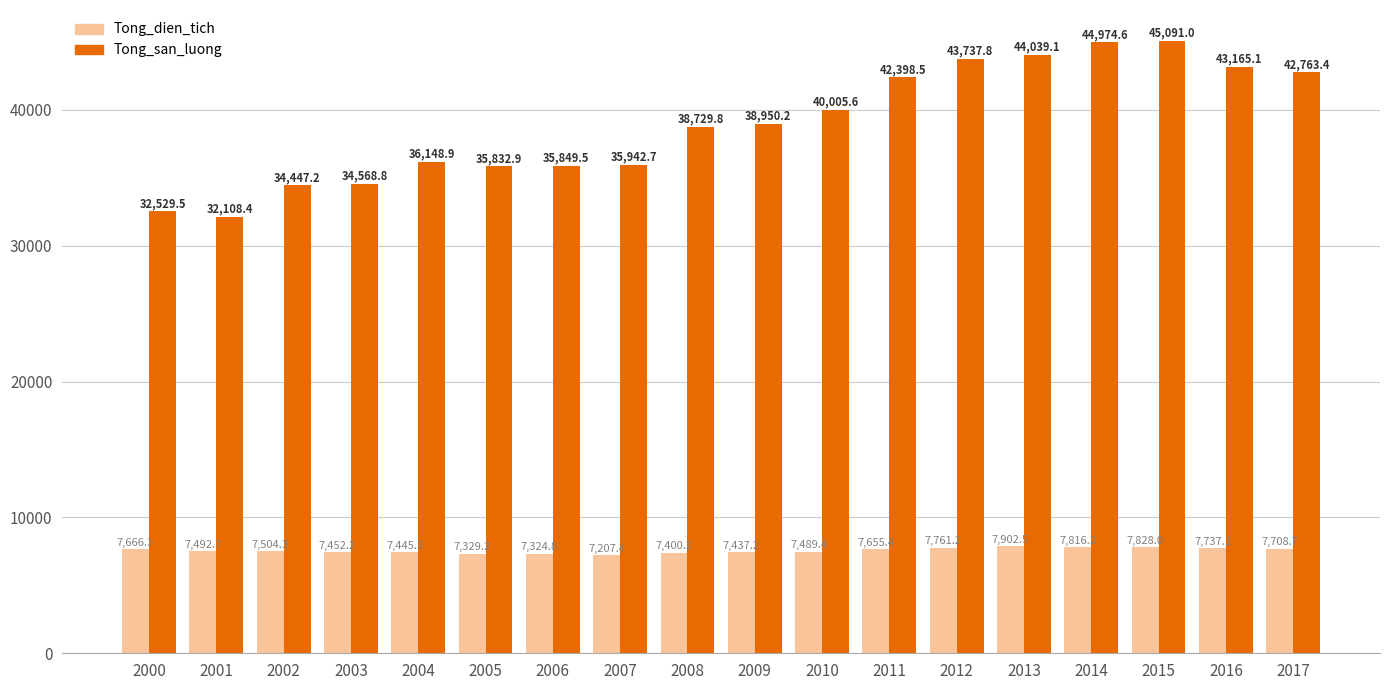

Which category has the highest value in the Tong_san_luong series?

2015